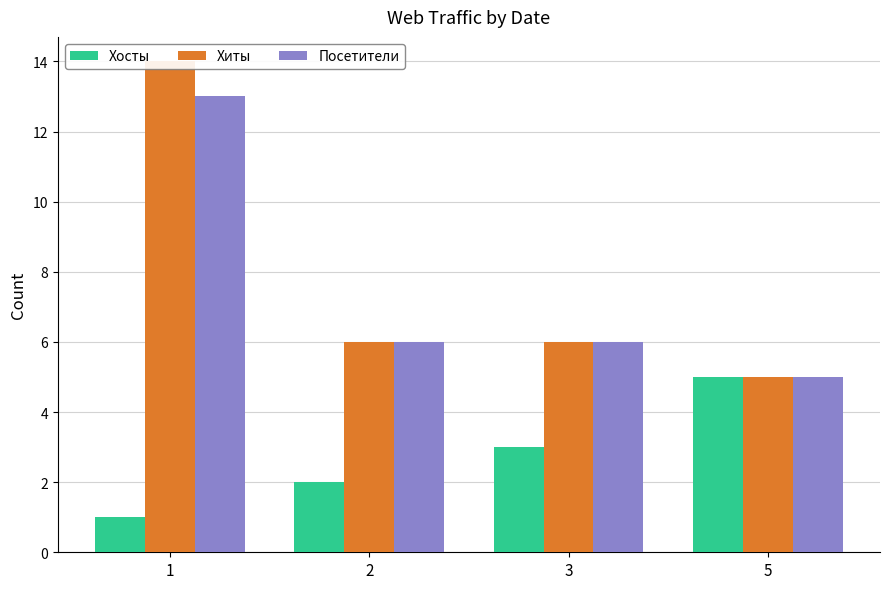

What is the total value across all series at 5?

15